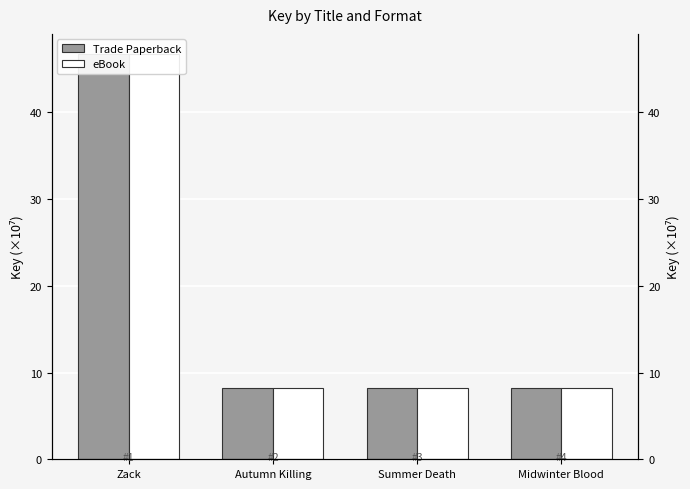

List the labels in order of Trade Paperback value, largest first.

Zack, Autumn Killing, Summer Death, Midwinter Blood